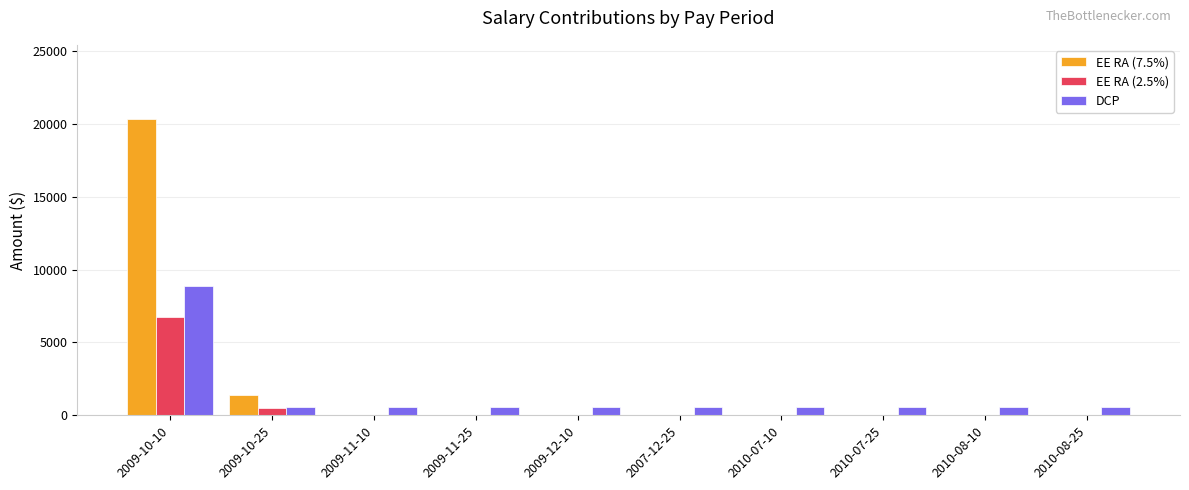

How many values in the EE RA (2.5%) series exceed 0?

2